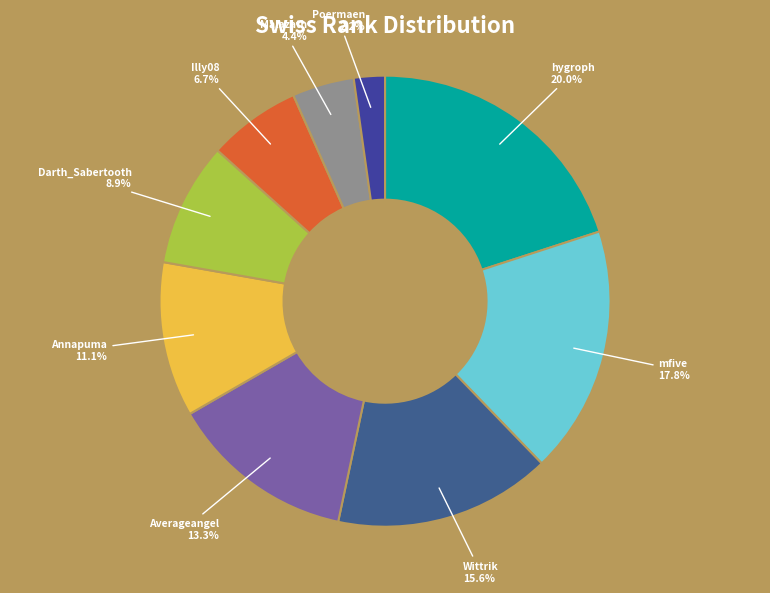

To the nearest percent, what percentage of the pie is mfive?

18%